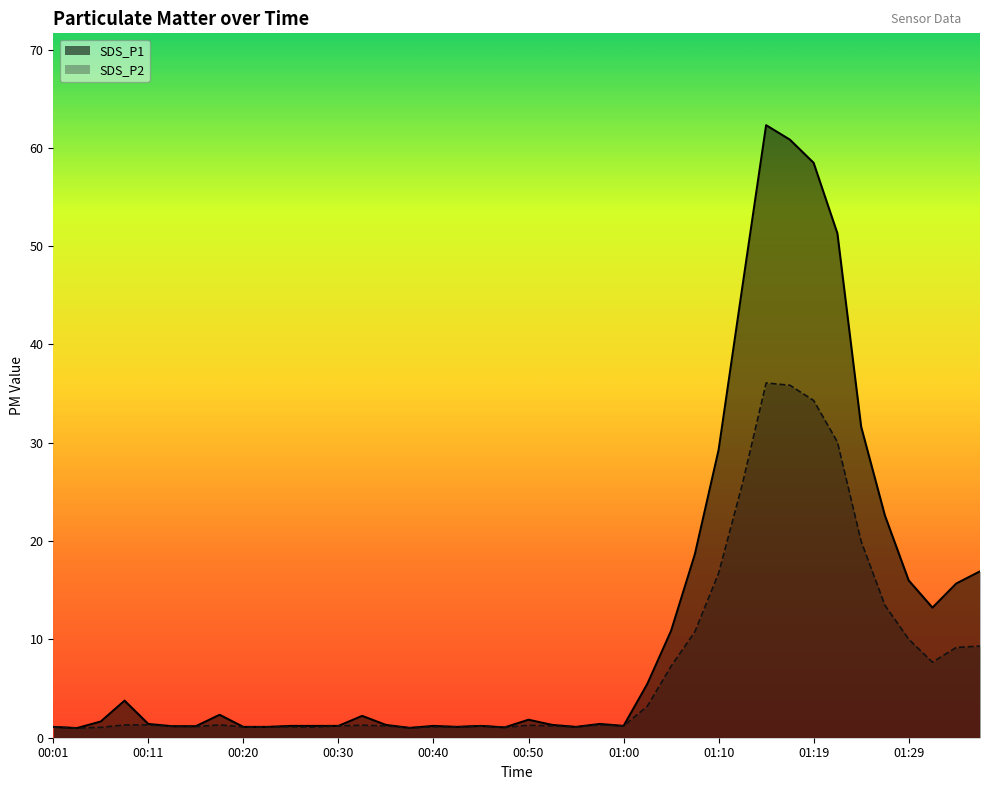

True or false: SDS_P1 has more than 2 points higher than both neighbors.

True